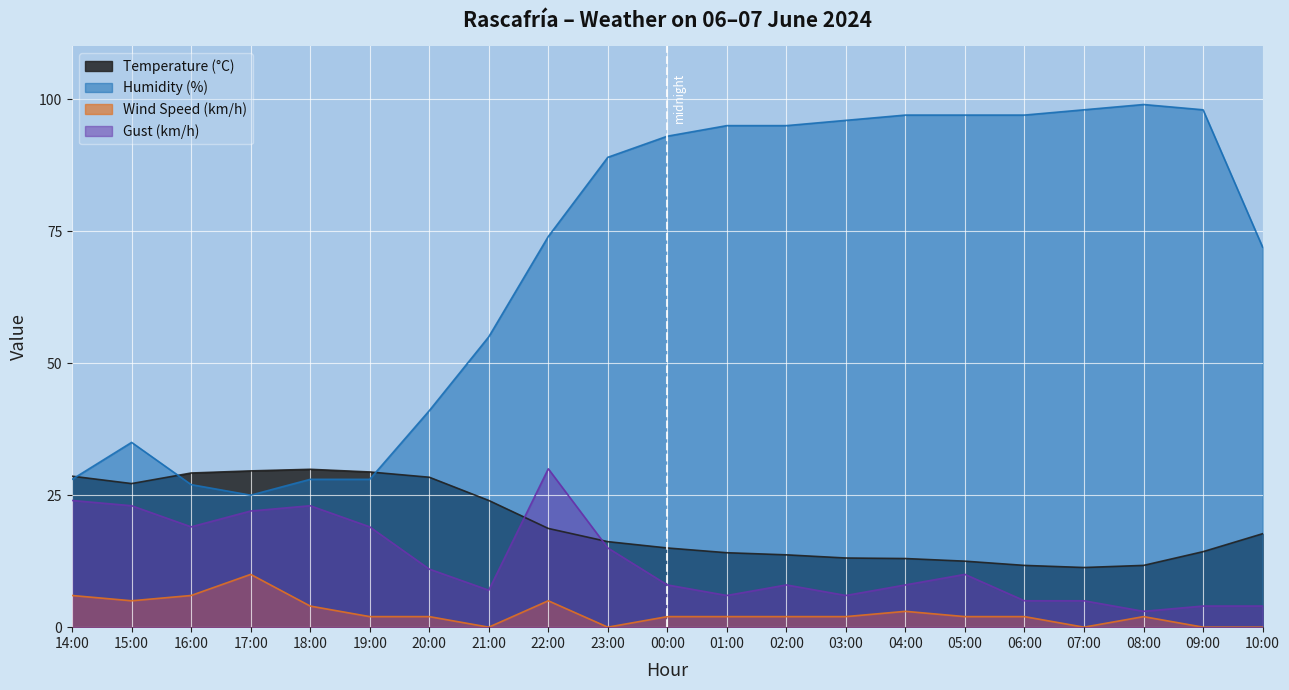

What position from the left is 14:00?

1